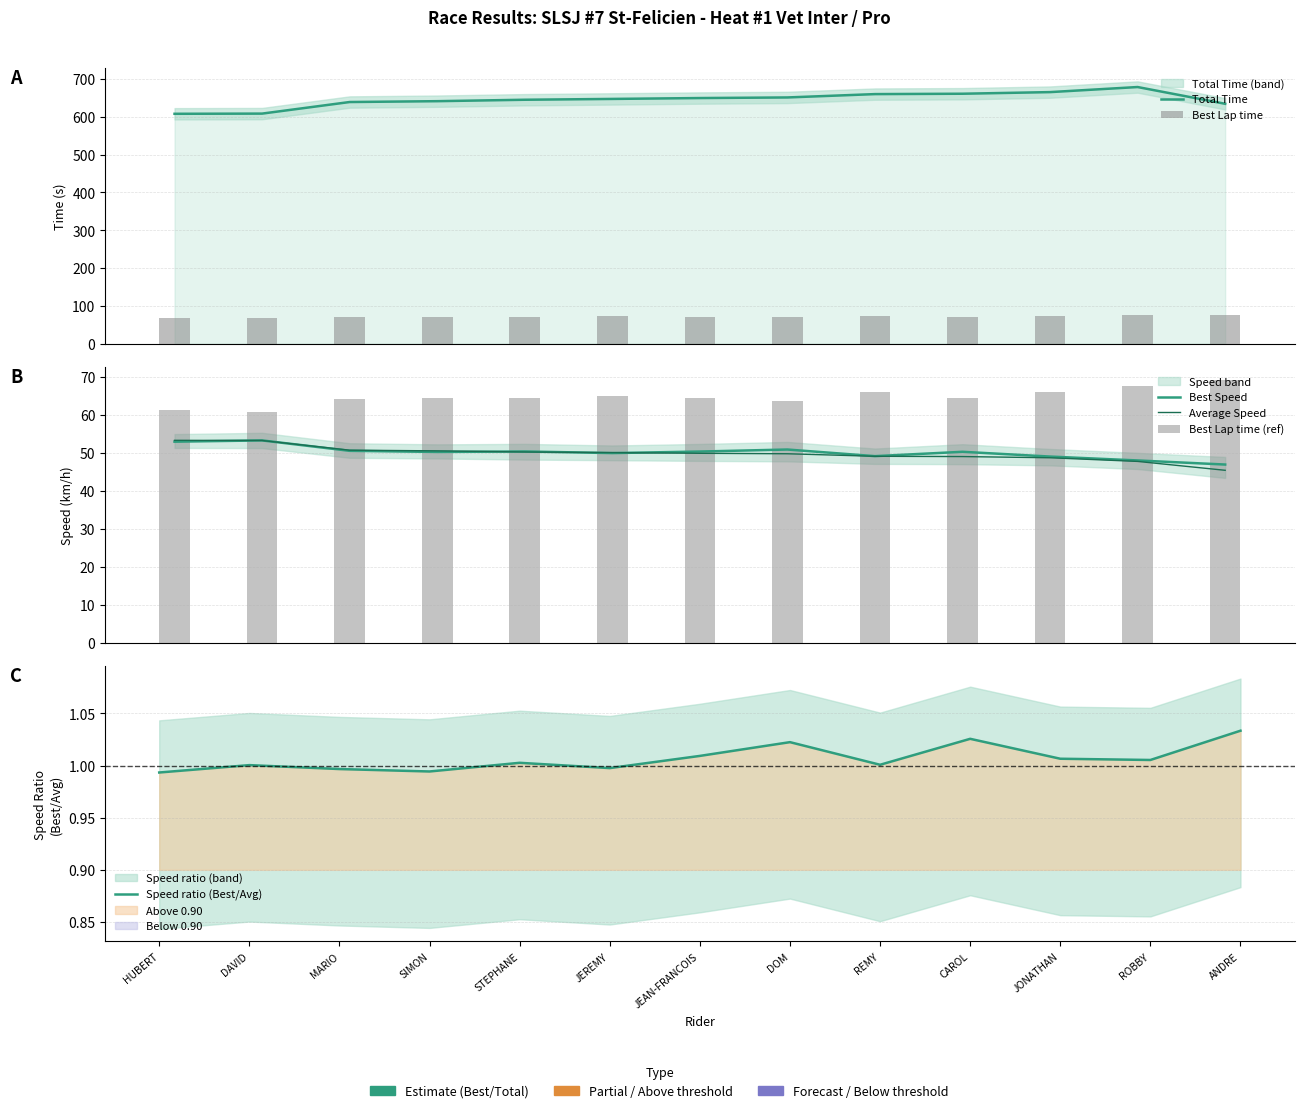

What is the label of the 3rd bar from the left?

MARIO